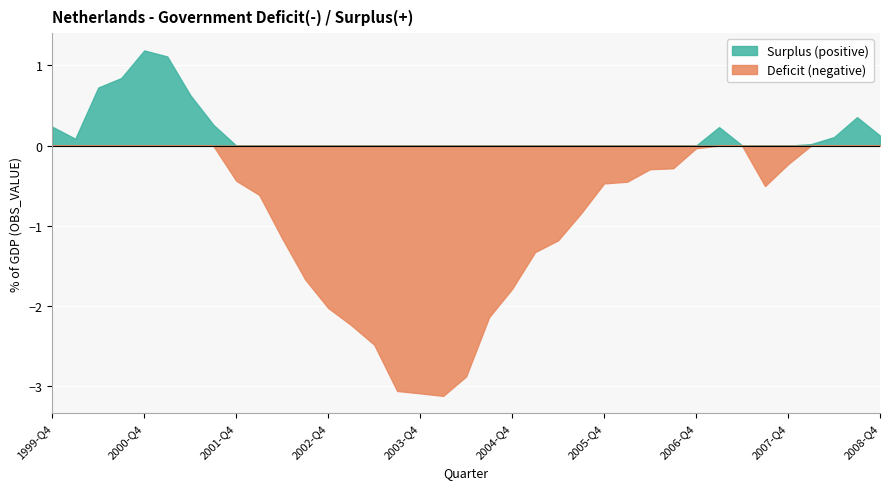

How many intersections are there between Surplus (positive) and Deficit (negative)?

4